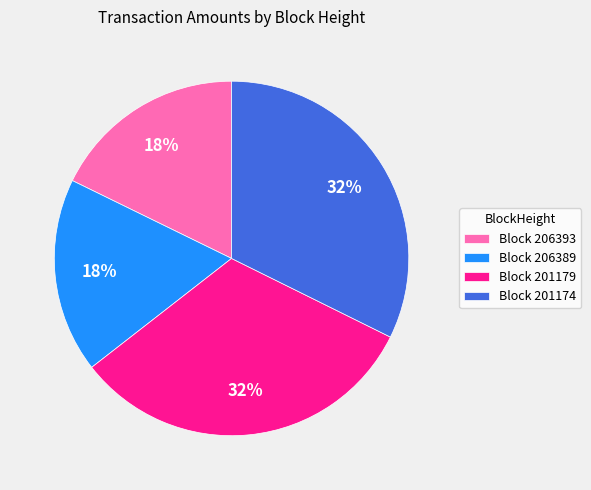

Is there a majority slice in this chart?

No